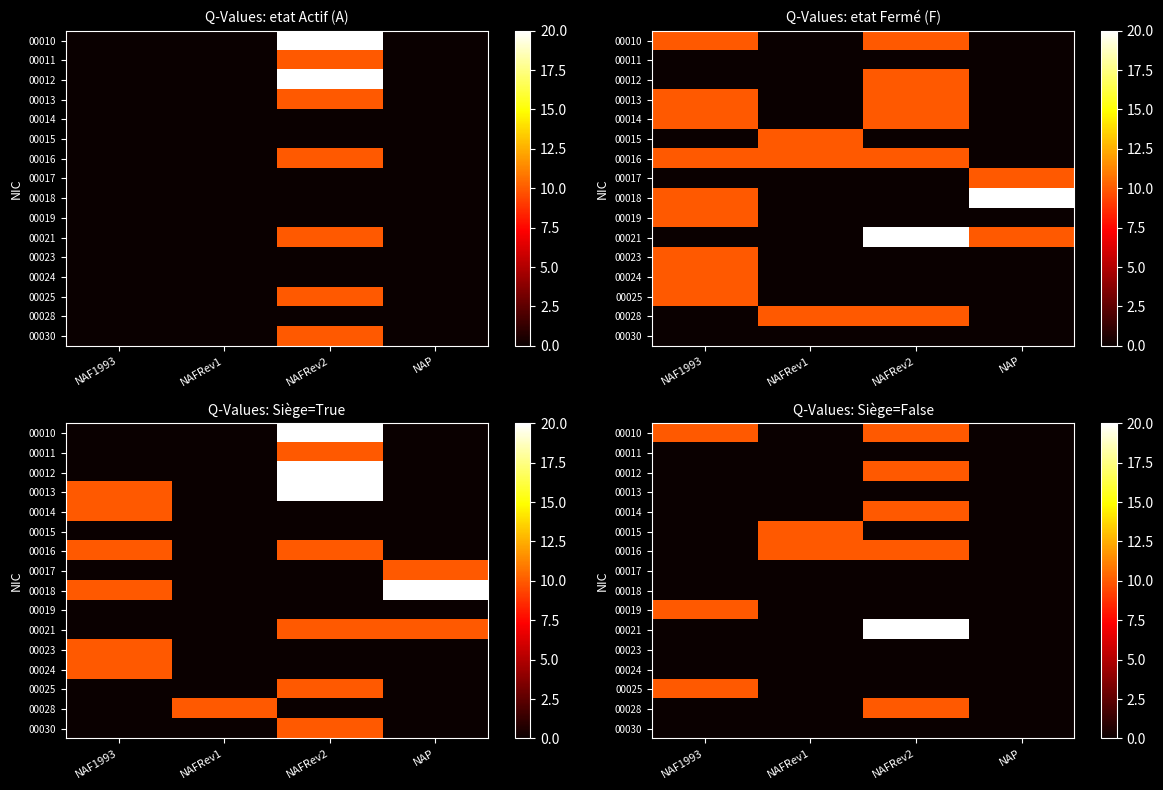

The 00012 series shows -6.0 at NAF1993. True or false?

False